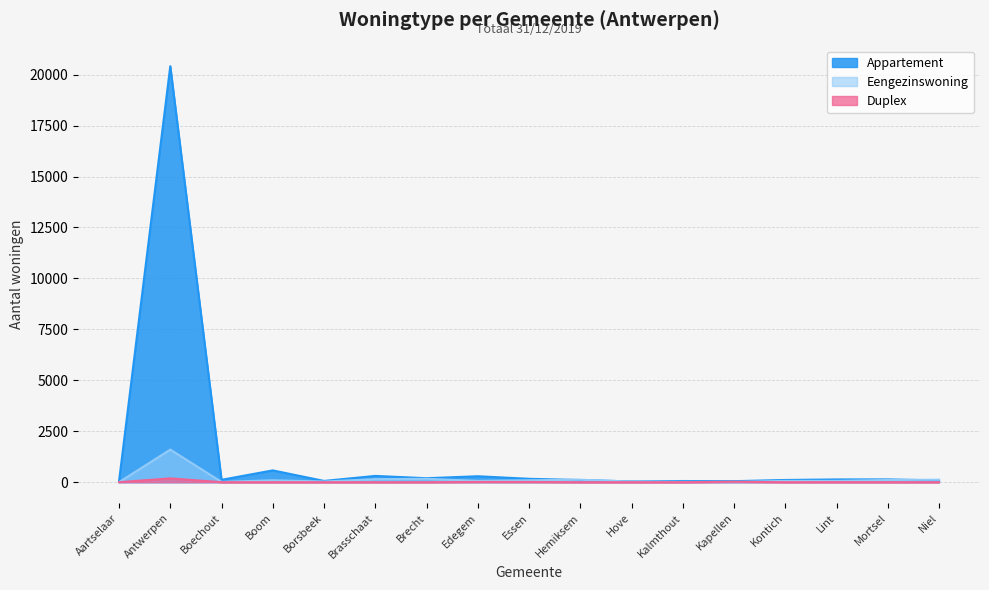

Rank the series by their maximum value, from highest to lowest.

Appartement, Eengezinswoning, Duplex